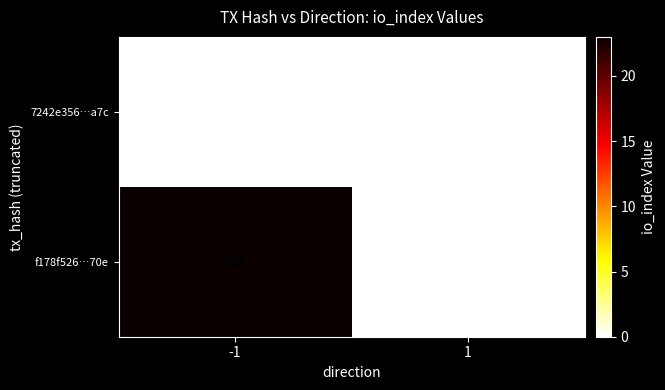

Which series has the largest total across all categories?

f178f526…70e